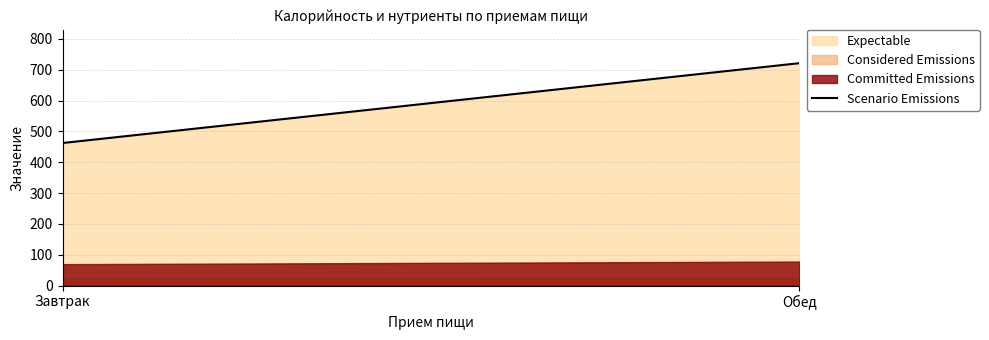

How many lines are shown in the chart?

3